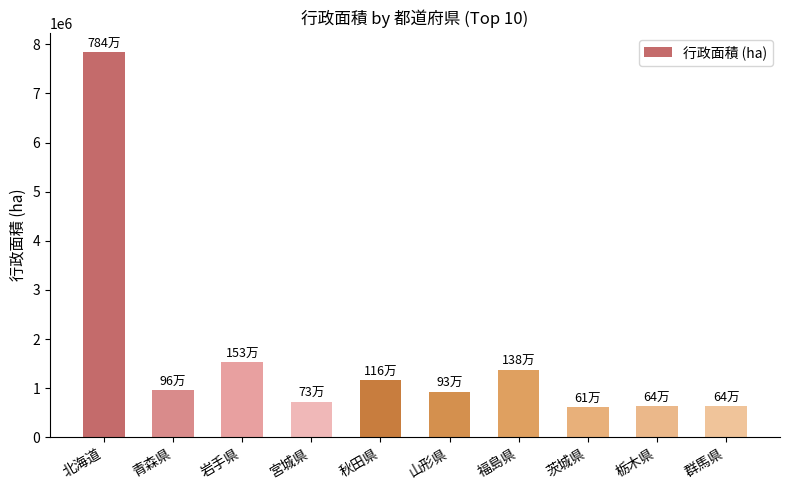

How many series are shown in this chart?

1